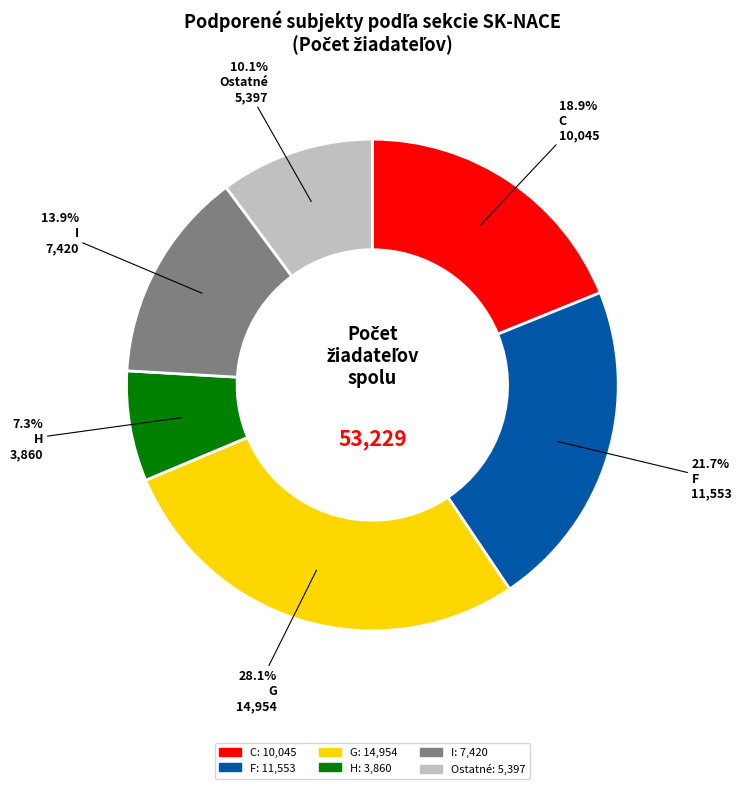

Does any single category account for the majority?

No